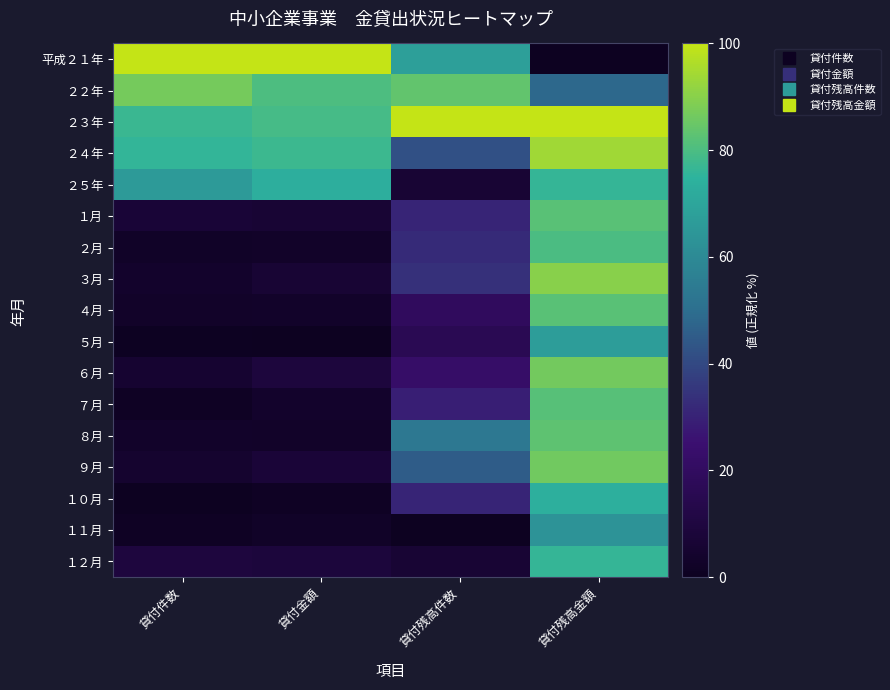

Reading right to left, extract all data points from this chart.

平成２１年: 貸付残高金額=0.0	貸付残高件数=67.7	貸付金額=100.0	貸付件数=100.0
２２年: 貸付残高金額=48.2	貸付残高件数=83.9	貸付金額=80.4	貸付件数=87.0
２３年: 貸付残高金額=100.0	貸付残高件数=100.0	貸付金額=78.9	貸付件数=77.1
２４年: 貸付残高金額=93.8	貸付残高件数=41.9	貸付金額=77.4	貸付件数=75.9
２５年: 貸付残高金額=76.4	貸付残高件数=6.5	貸付金額=73.2	貸付件数=66.0
１月: 貸付残高金額=82.1	貸付残高件数=30.6	貸付金額=6.6	貸付件数=7.1
２月: 貸付残高金額=80.0	貸付残高件数=32.3	貸付金額=2.9	貸付件数=2.4
３月: 貸付残高金額=90.0	貸付残高件数=33.9	貸付金額=6.4	貸付件数=3.8
４月: 貸付残高金額=82.3	貸付残高件数=19.4	貸付金額=3.3	貸付件数=3.1
５月: 貸付残高金額=67.2	貸付残高件数=16.1	貸付金額=0.0	貸付件数=0.5
６月: 貸付残高金額=86.5	貸付残高件数=22.6	貸付金額=9.2	貸付件数=5.4
７月: 貸付残高金額=81.9	貸付残高件数=29.0	貸付金額=3.8	貸付件数=1.4
８月: 貸付残高金額=83.1	貸付残高件数=53.2	貸付金額=2.9	貸付件数=3.3
９月: 貸付残高金額=86.2	貸付残高件数=45.2	貸付金額=7.5	貸付件数=4.7
１０月: 貸付残高金額=73.8	貸付残高件数=30.6	貸付金額=1.3	貸付件数=0.0
１１月: 貸付残高金額=63.5	貸付残高件数=0.0	貸付金額=2.5	貸付件数=1.2
１２月: 貸付残高金額=76.4	貸付残高件数=6.5	貸付金額=8.6	貸付件数=9.7